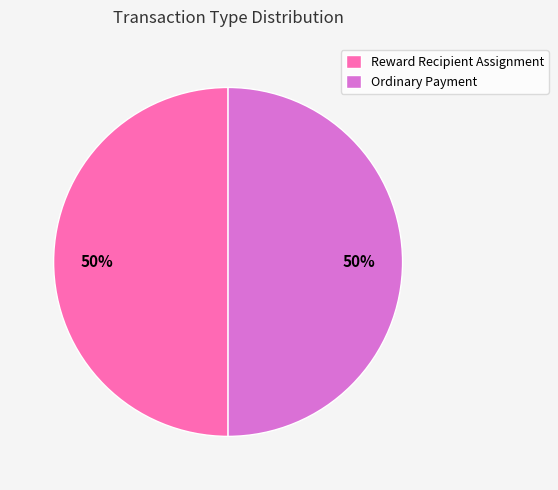

Do Reward Recipient Assignment and Ordinary Payment together represent more than half of the pie?

Yes